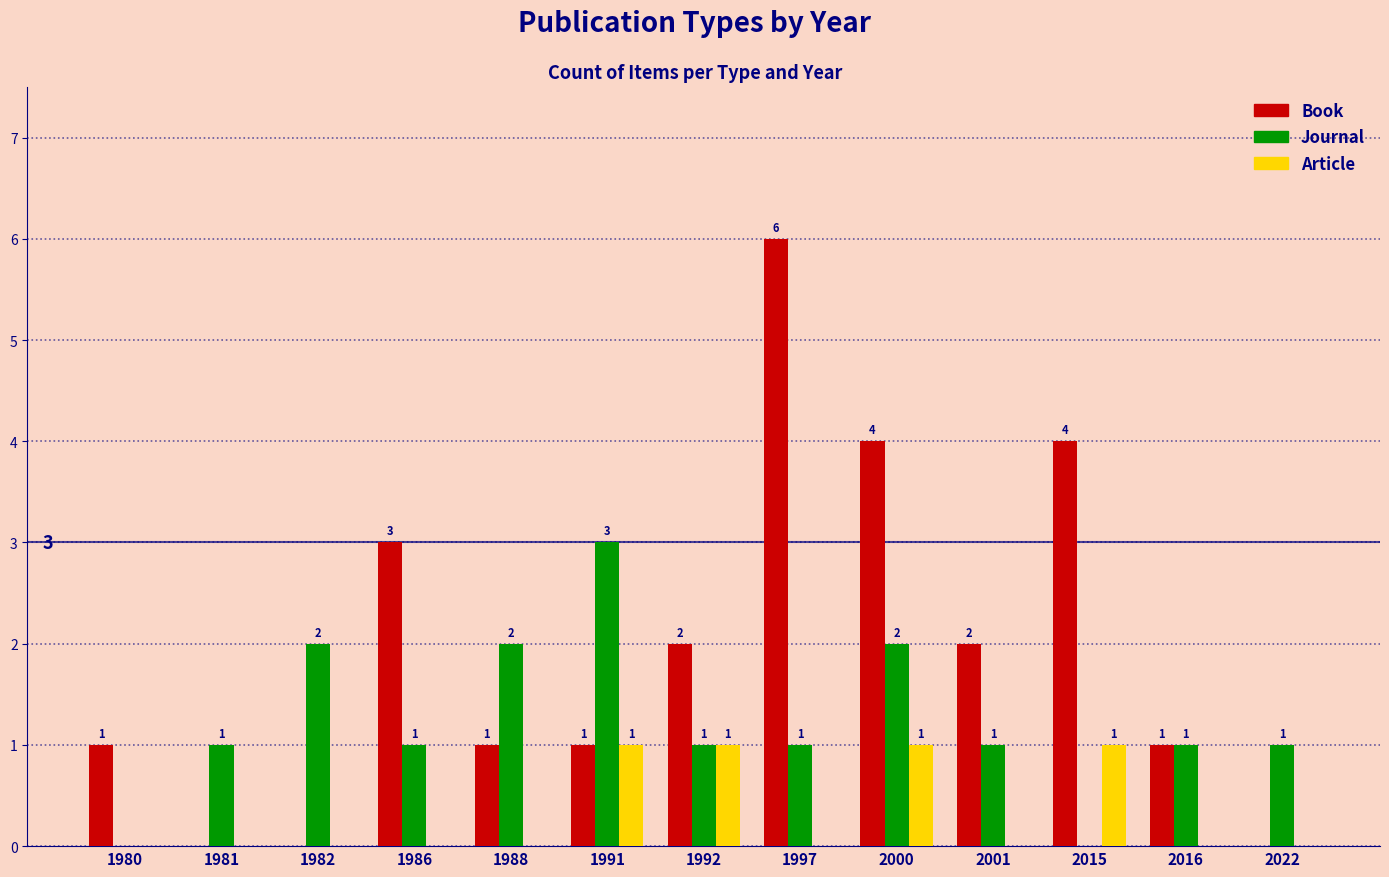

Are the bars horizontal?

No